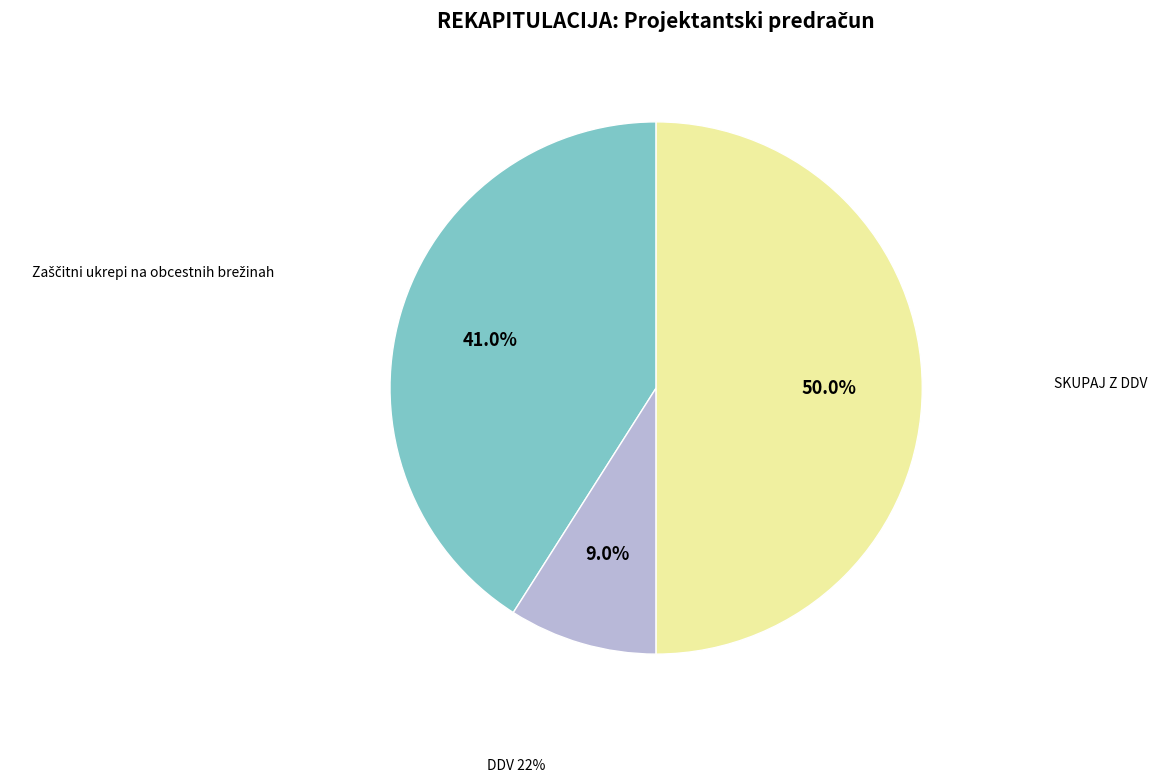

Is DDV 22% the majority of the pie?

No